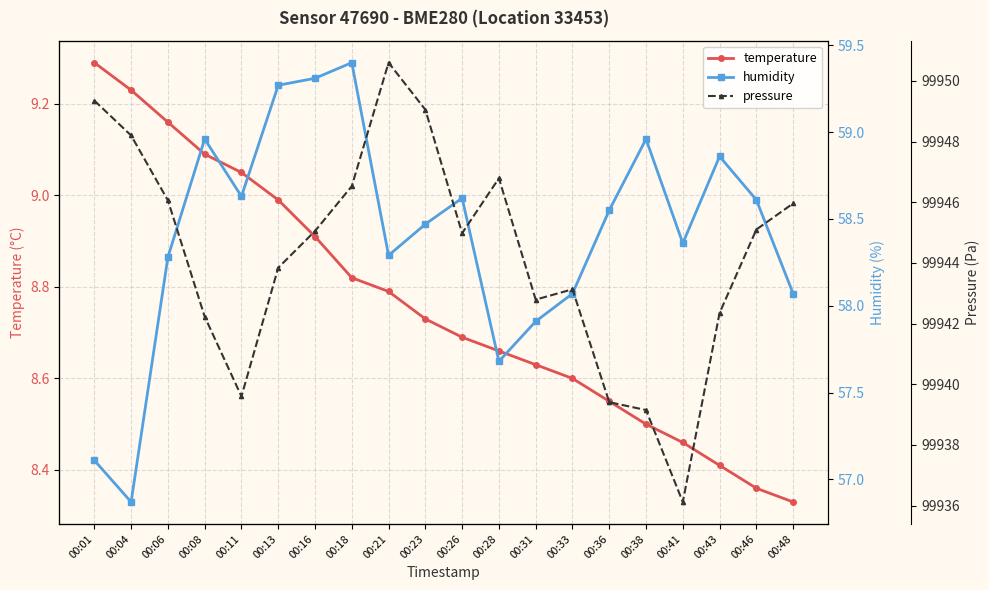

Reading left to right, transcribe all the data shown in this chart.

temperature: 9.3	9.2	9.2	9.1	9.1	9.0	8.9	8.8	8.8	8.7	8.7	8.7	8.6	8.6	8.6	8.5	8.5	8.4	8.4	8.3
humidity: 57.1	56.9	58.3	59.0	58.6	59.3	59.3	59.4	58.3	58.5	58.6	57.7	57.9	58.1	58.5	59.0	58.4	58.9	58.6	58.1
pressure: 99949.4	99948.2	99946.1	99942.2	99939.6	99943.8	99945.1	99946.5	99950.6	99949.1	99945.0	99946.8	99942.8	99943.1	99939.4	99939.1	99936.1	99942.4	99945.1	99946.0